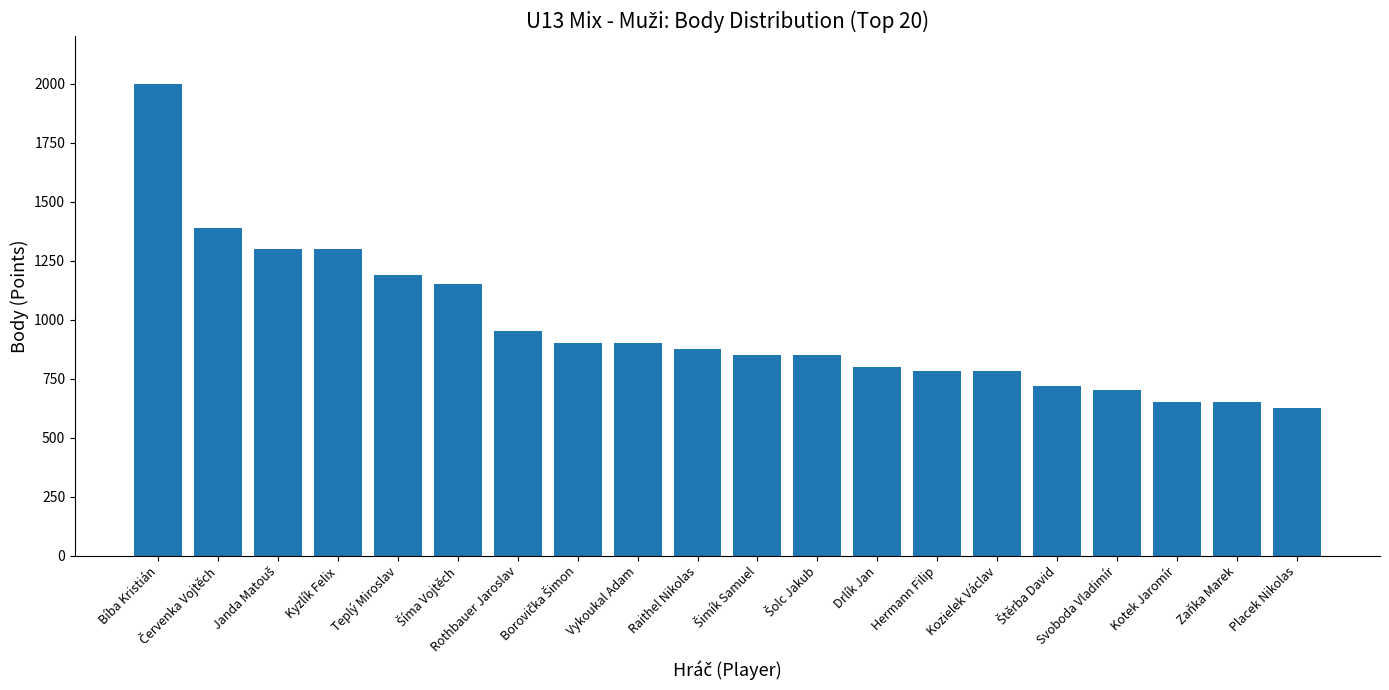

How many distinct data groups are displayed?

1